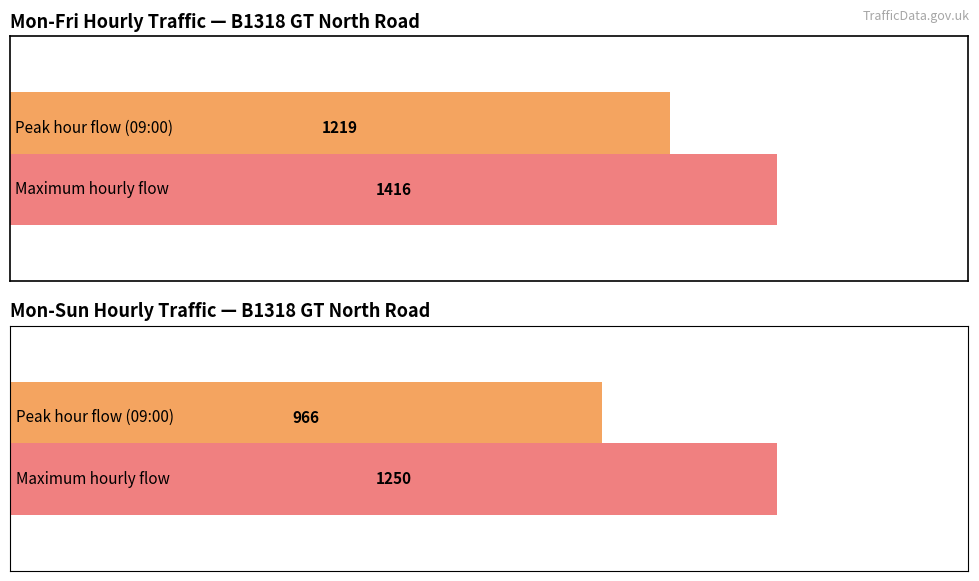

What is the highest value of the Mon-Sun series?

1250